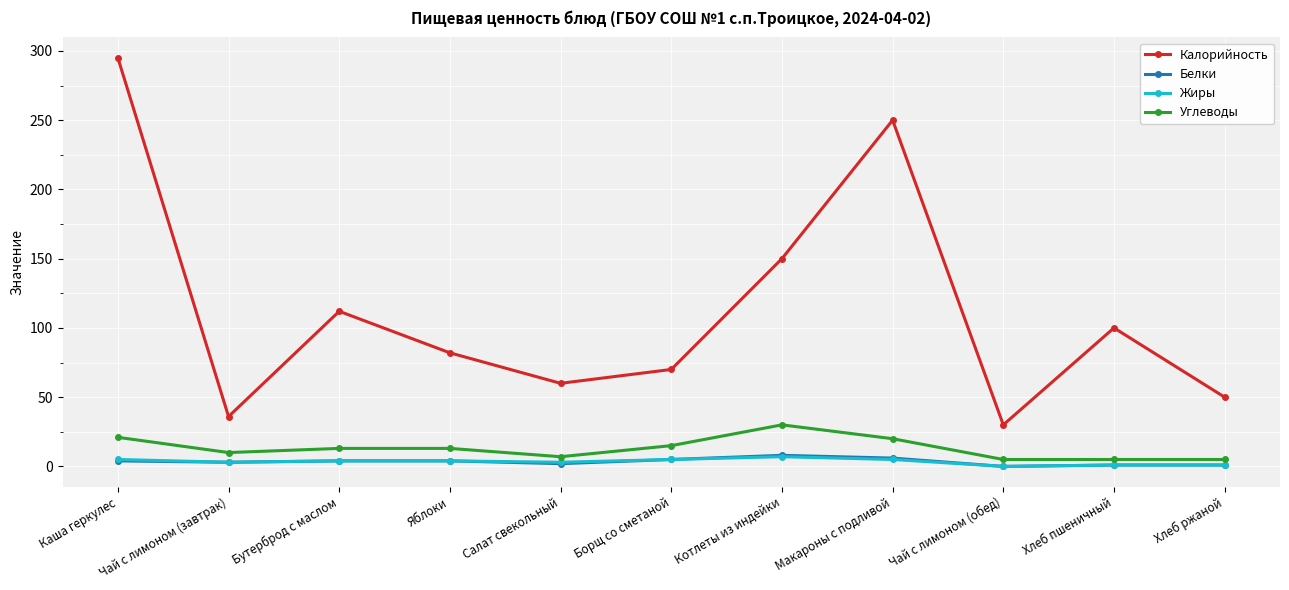

At how many categories does at least one series exceed 145?

3